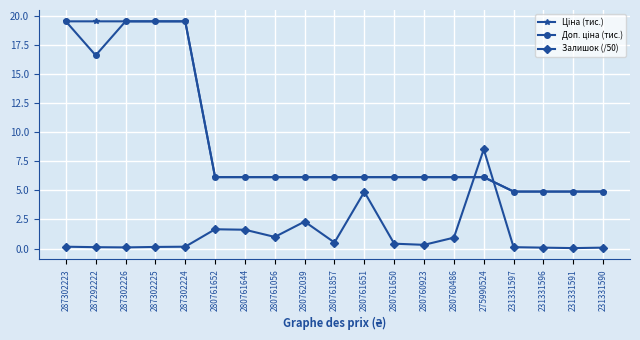

What is the greatest value displayed?

19.5